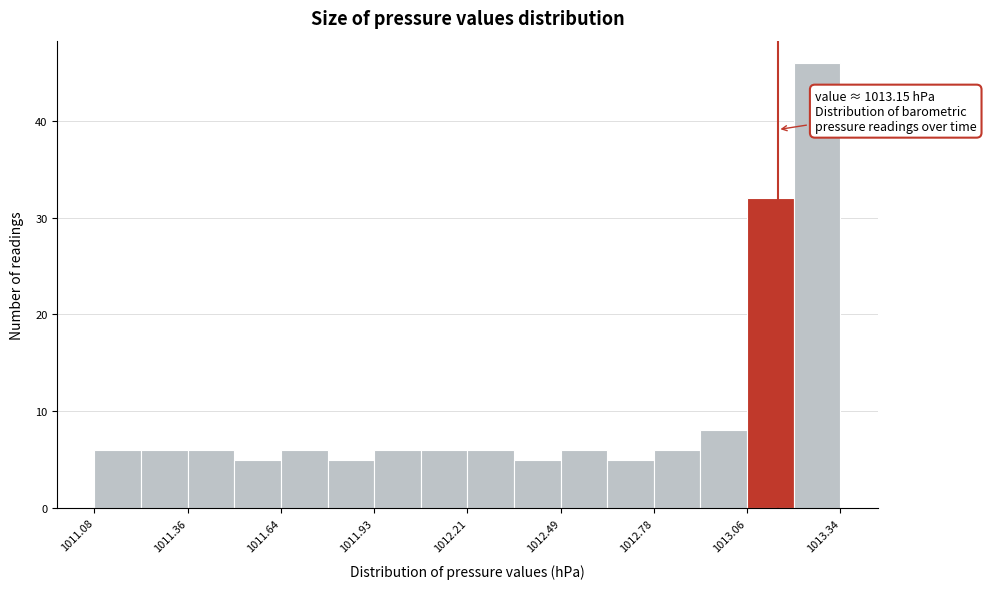

Read against the x-axis, roughly where is the centre of the tallest bar?

1013.25